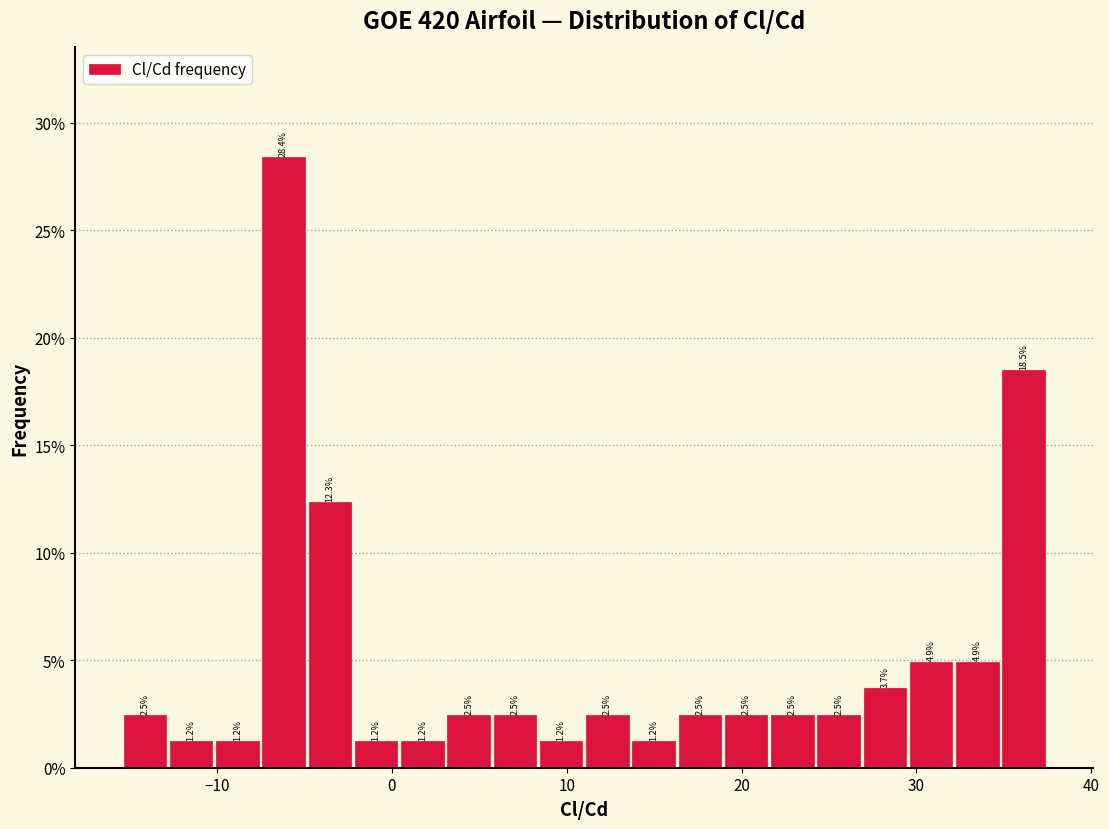

Read against the x-axis, roughly where is the centre of the tallest bar?

-6